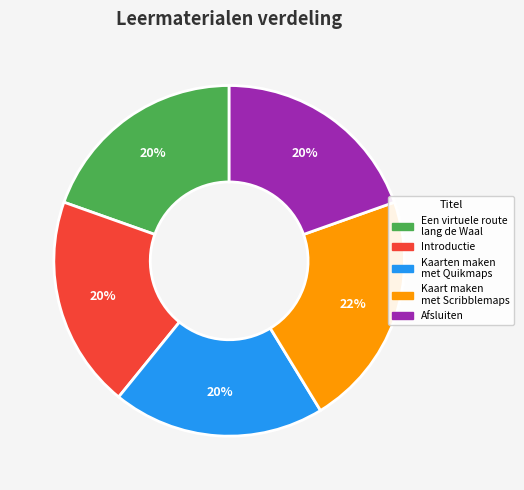

Is there a majority slice in this chart?

No